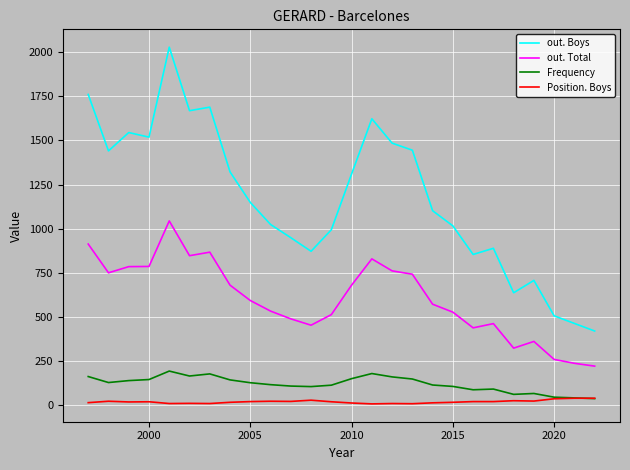

Which series has the largest total across all categories?

out. Boys